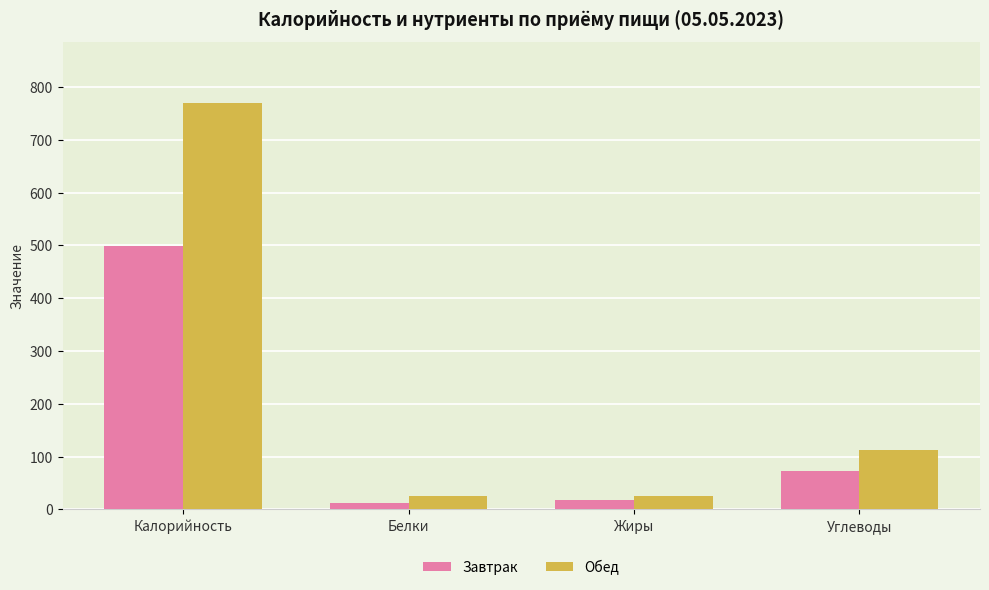

What is the minimum value for Завтрак?

12.1